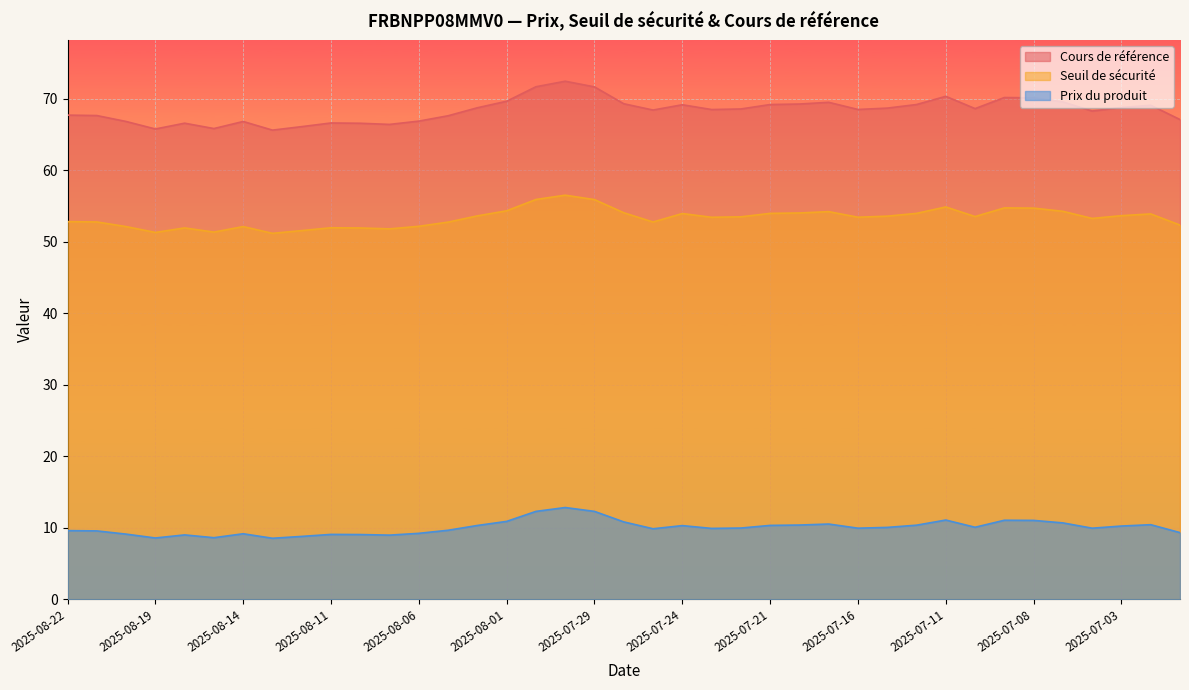

True or false: Seuil de sécurité and Prix du produit intersect in this chart.

False